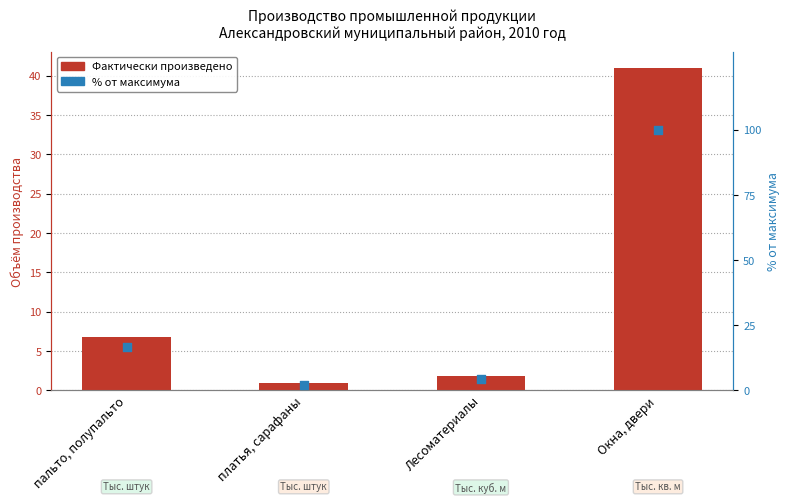

What are all the series names shown in the legend?

Фактически произведено, % от максимума